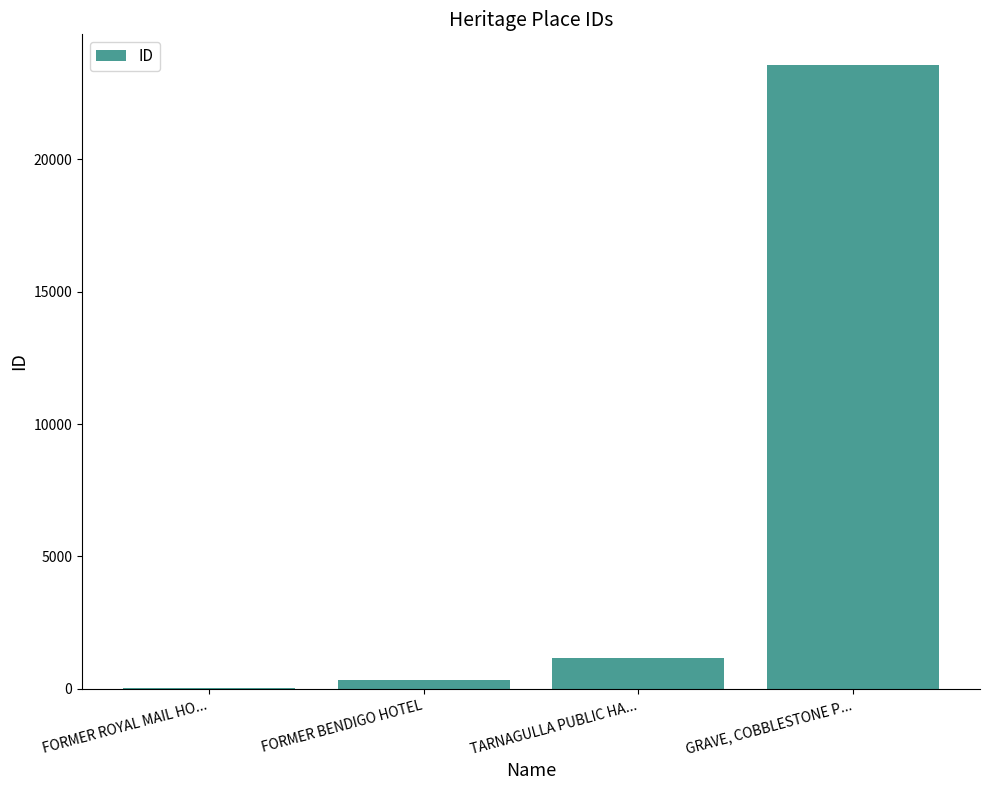

What is the sum of all values?

25067